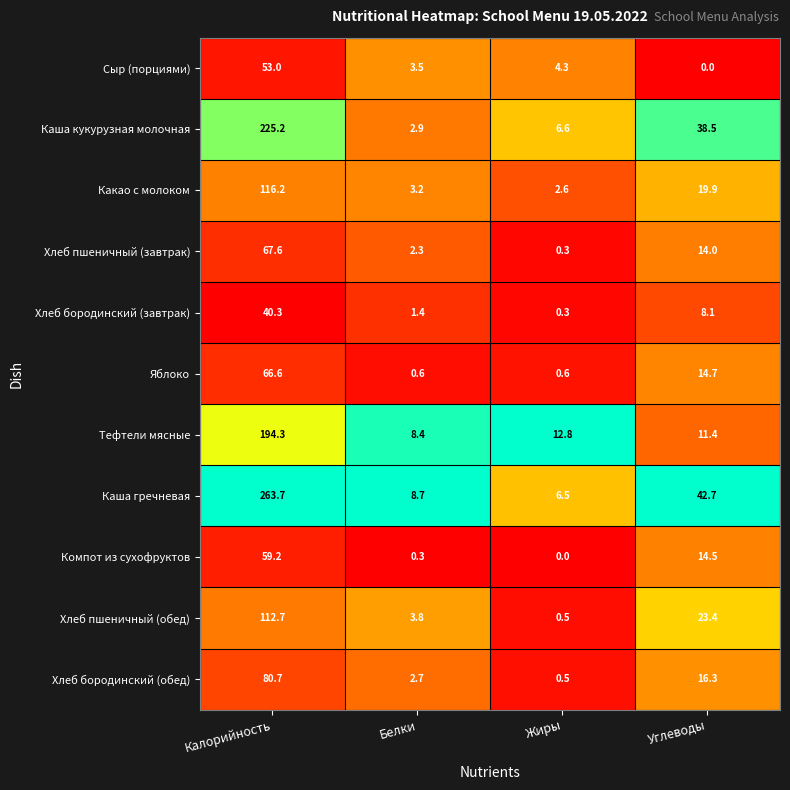

Which series has the largest total across all categories?

Каша гречневая